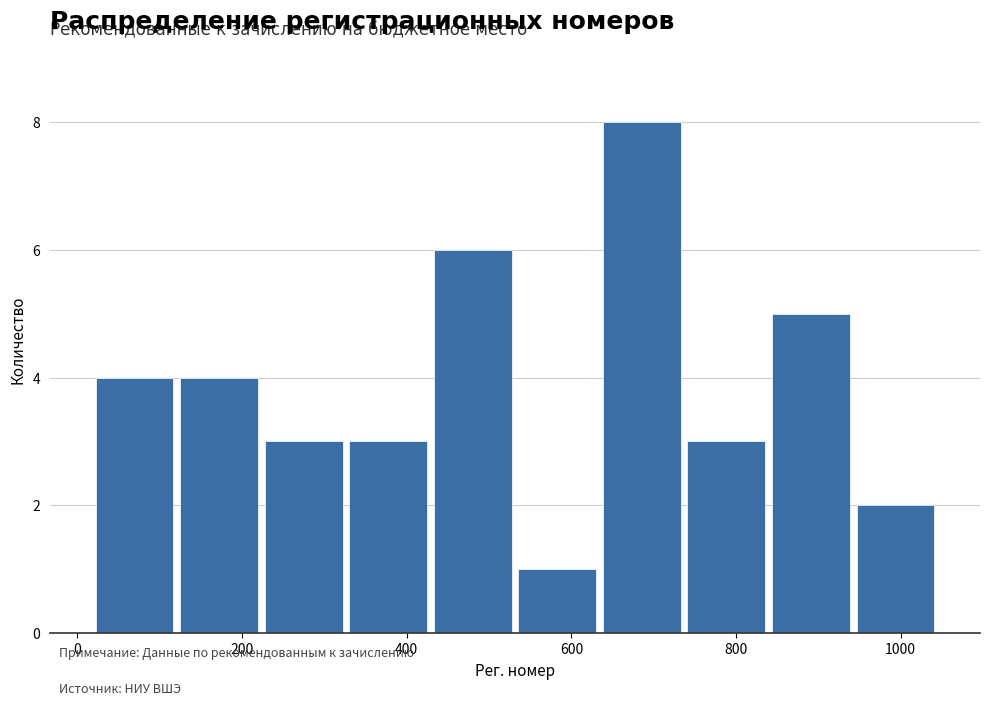

Reading left to right, list every bar in this chart as the range it spans on the x-axis followed by its height. Neither the bar edges nor the heights are printed on the chart, so give them approximately, as read against the axes.

20 to 120: 4
120 to 220: 4
220 to 320: 3
320 to 420: 3
420 to 540: 6
540 to 640: 1
640 to 740: 8
740 to 840: 3
840 to 940: 5
940 to 1040: 2